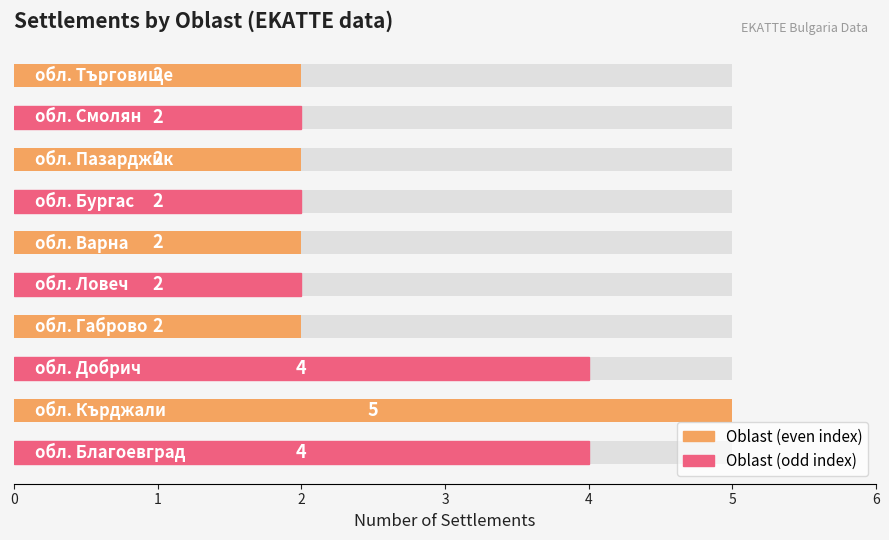

What is the sum of the values at 3 and 0?

6